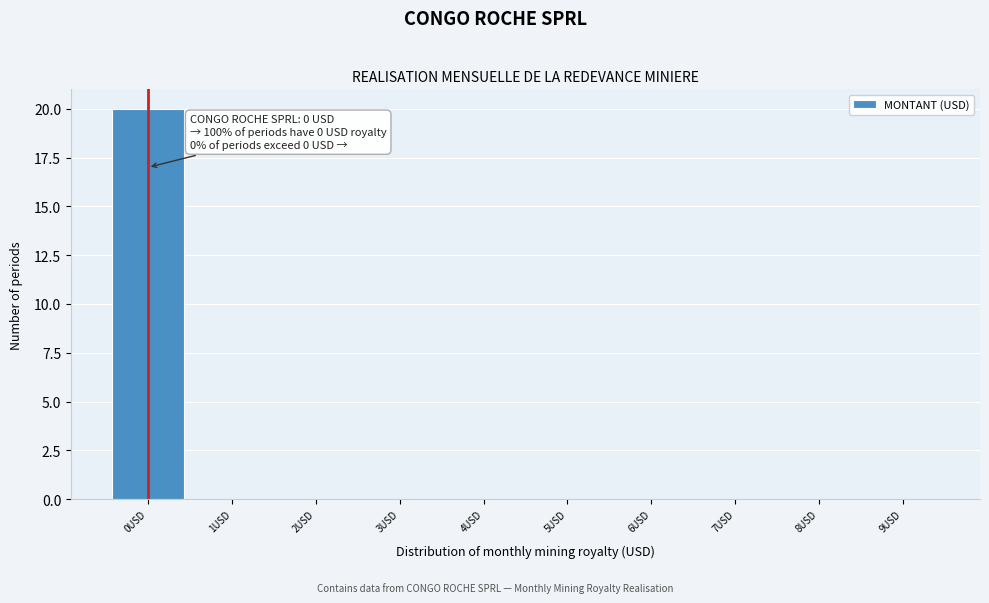

Which range on the x-axis has the tallest bar?

-0.5 to 0.5